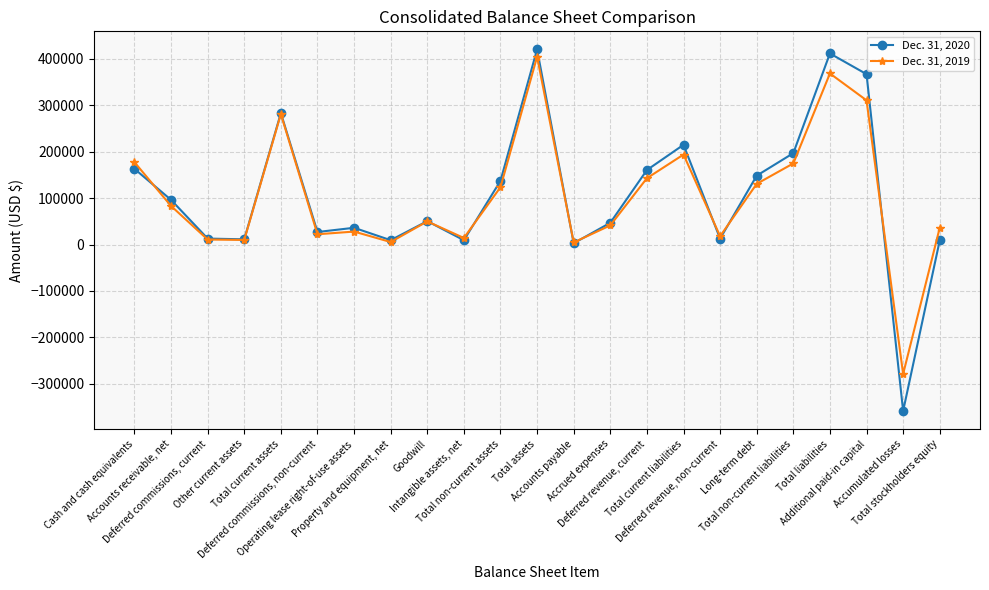

At which category is the sum across all series the highest?

Total assets